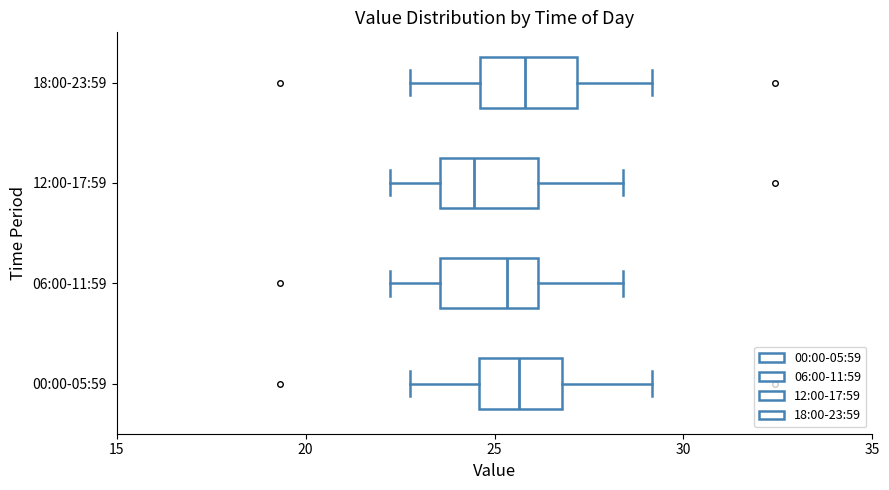

Where is the left edge of the box for 12:00-17:59 on the x-axis? The values are not printed on the chart, so give them approximately, as read against the axis.

23.5